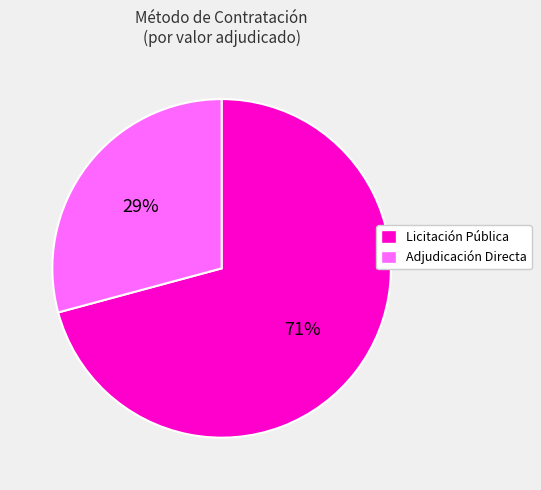

To the nearest percent, what portion does Adjudicación Directa represent?

29%